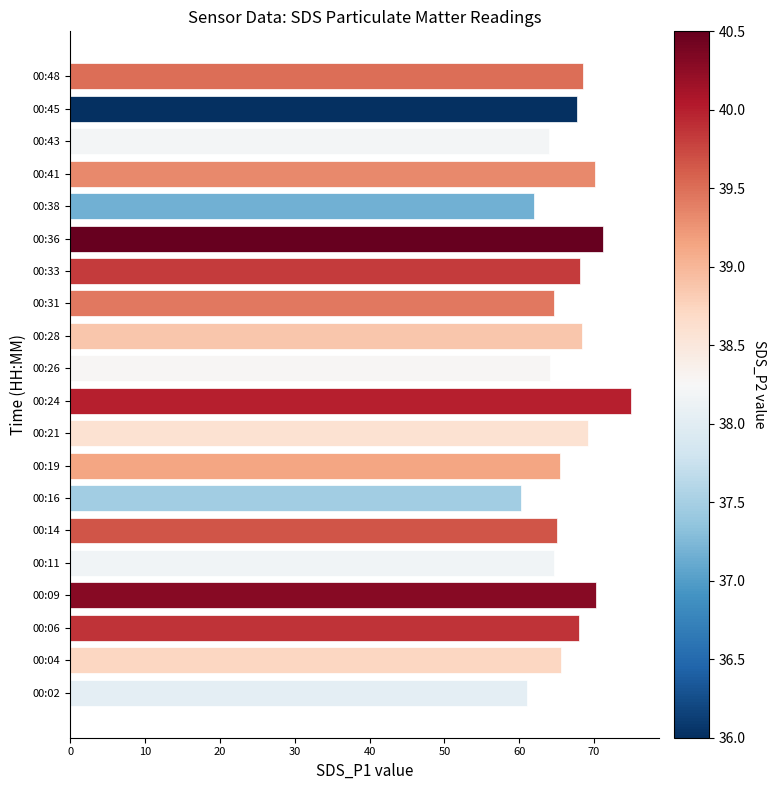

Which has a higher value, 00:48 or 00:14?

00:48